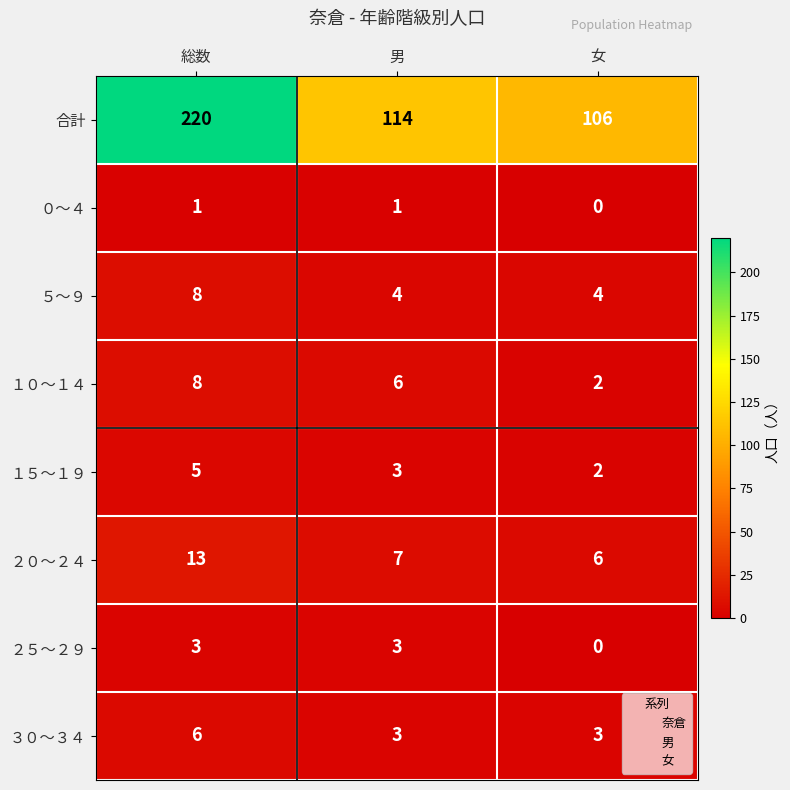

Between 総数 and 女, which series saw the biggest shift?

合計